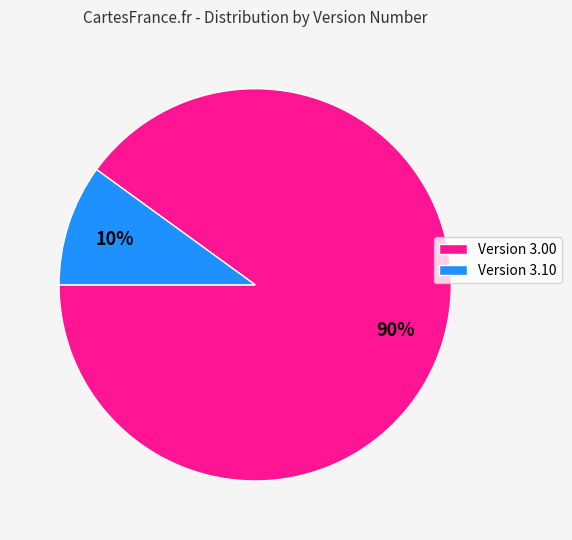

Does any single category account for the majority?

Yes